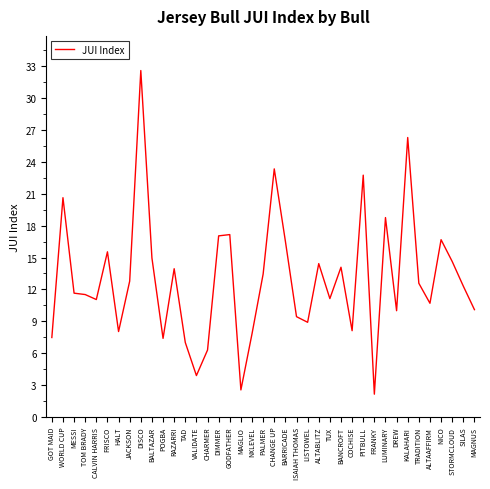

What is the approximate value at GODFATHER?

17.2